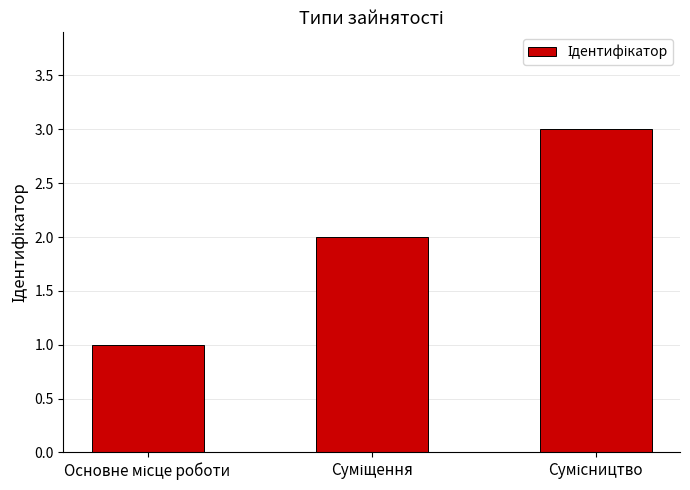

What is the minimum value shown in the chart?

1